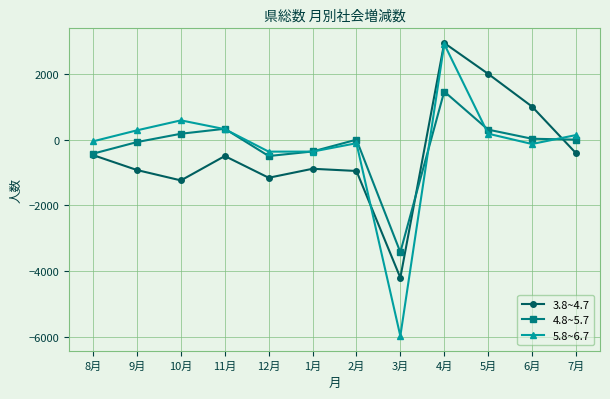

The value of 5.8~6.7 at 7月 is 135. True or false?

True